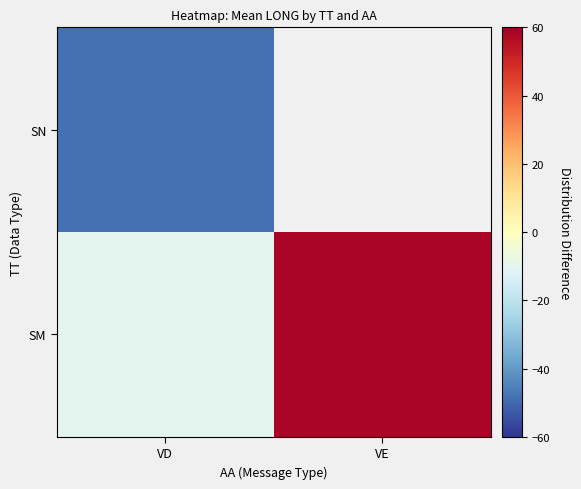

What is the sum of all row_0 values?

48.5